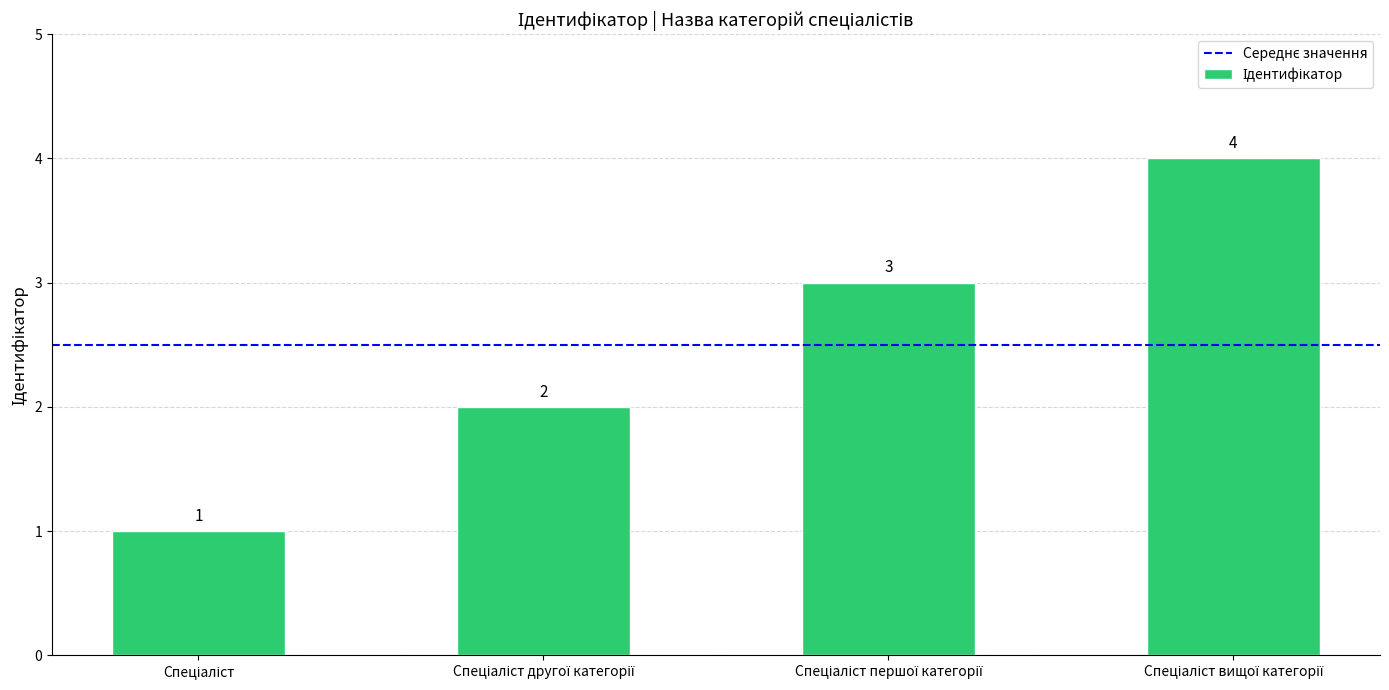

What is the sum of all values?

10